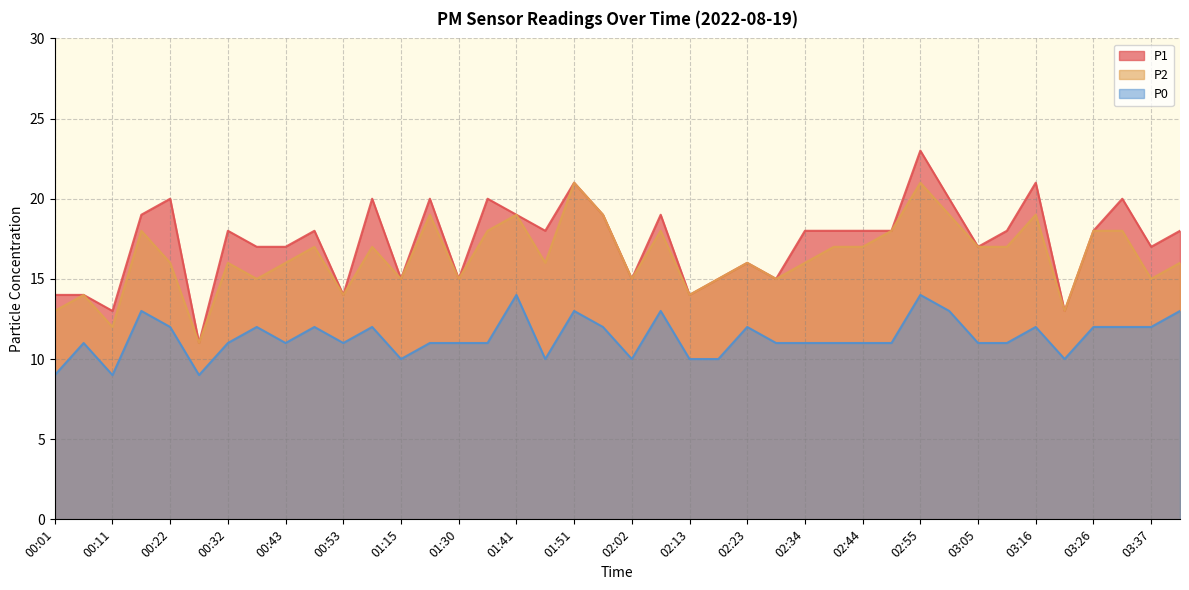

At how many categories does at least one series exceed 22?

1